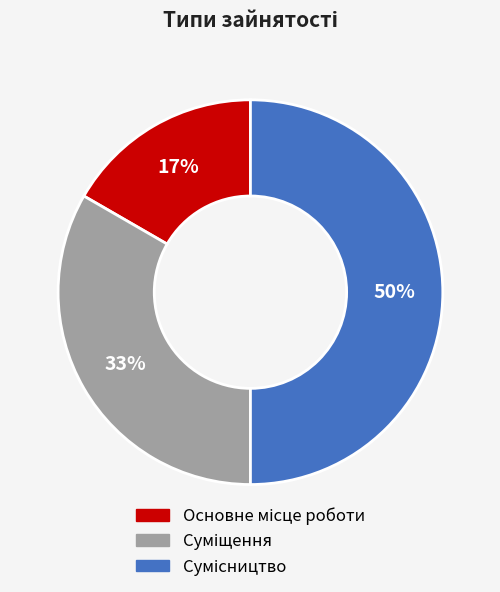

To the nearest percent, what is the average slice percentage?

33%